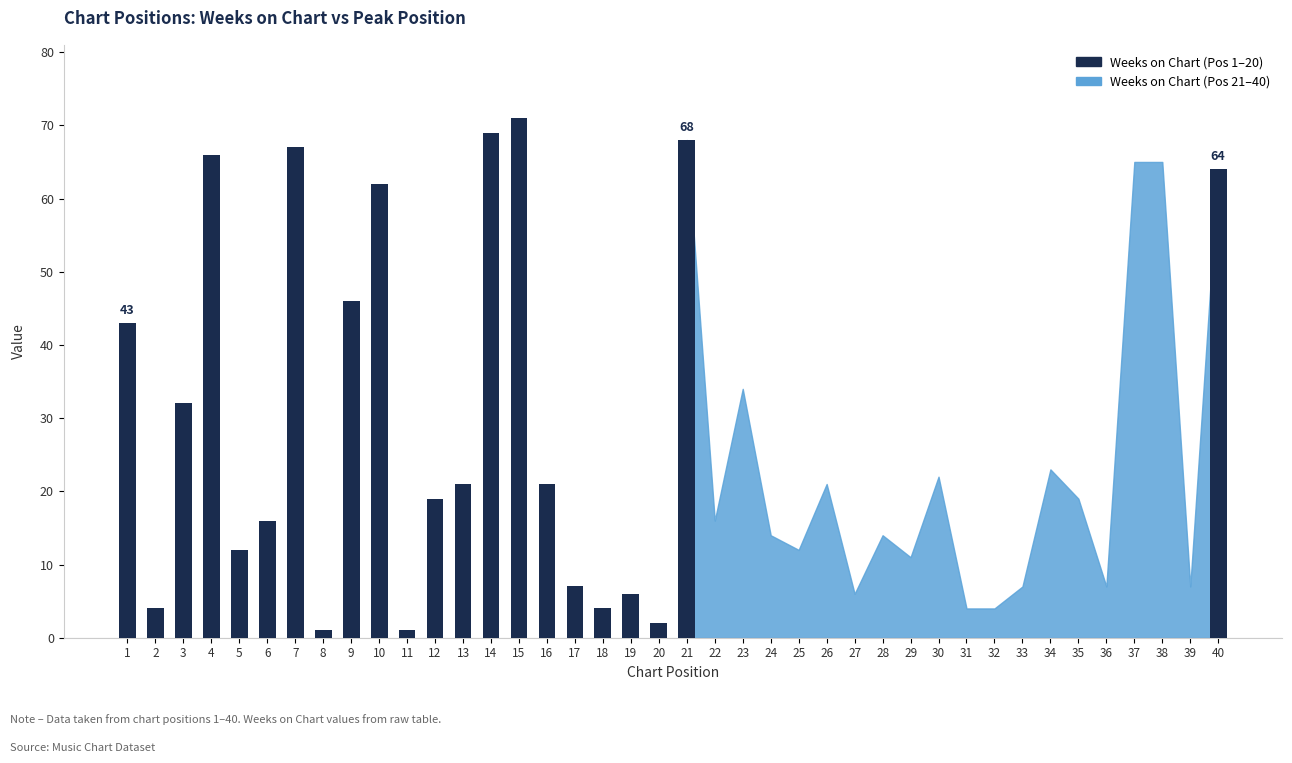

What is the value of the 11th bar from the left?

1